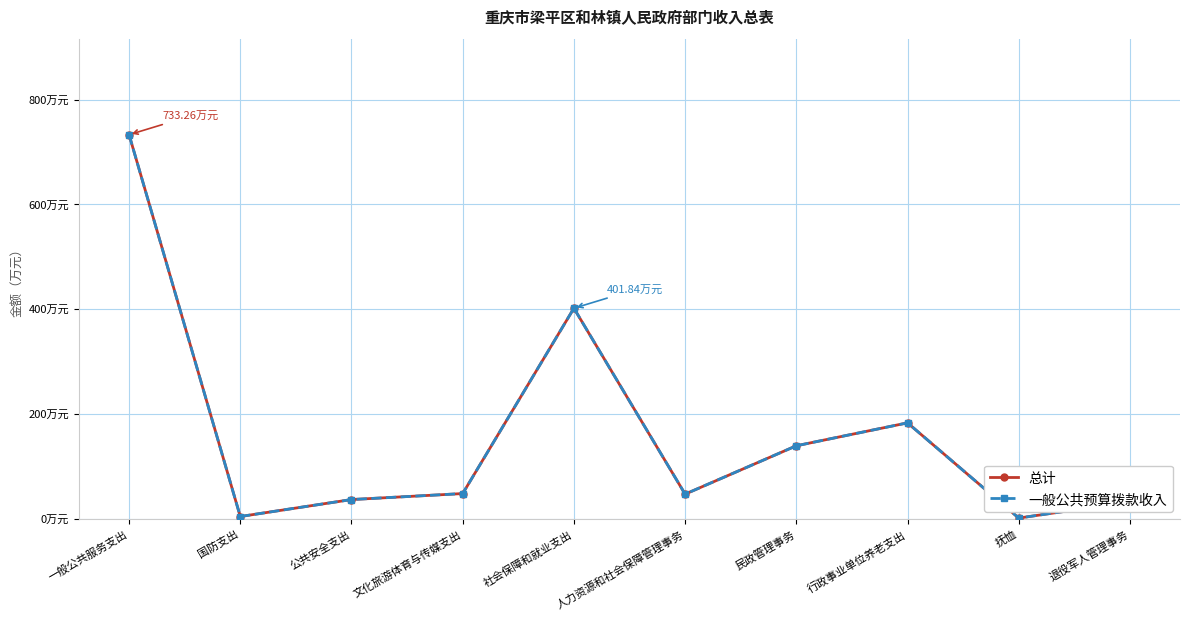

The 总计 series shows 545.7 at 社会保障和就业支出. True or false?

False